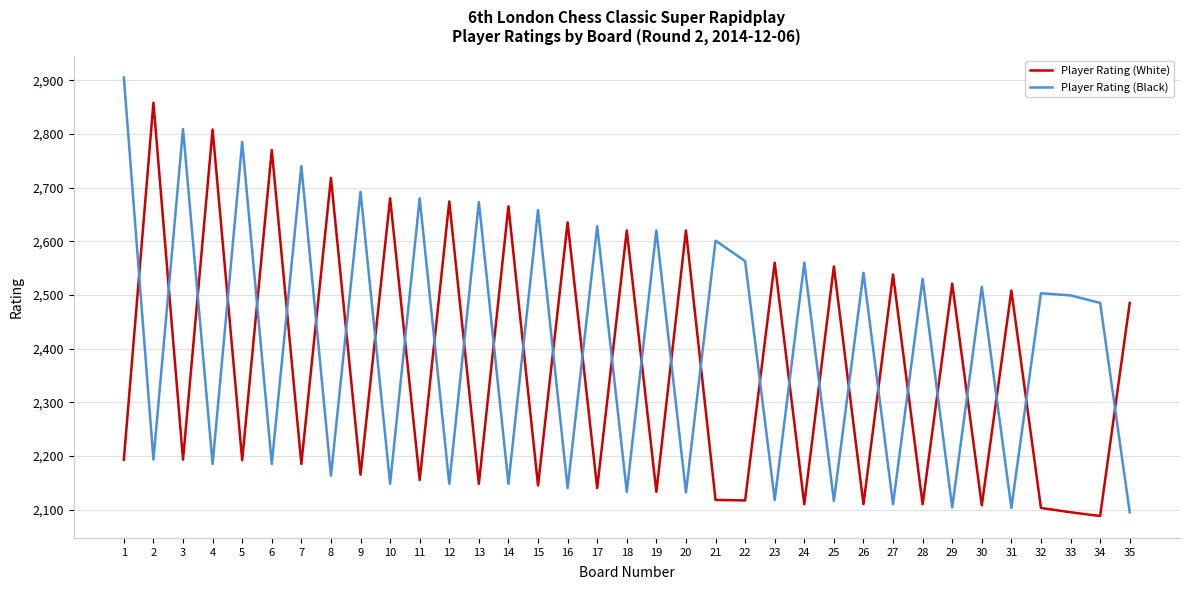

At which category does Player Rating (Black) reach its first local peak?

3